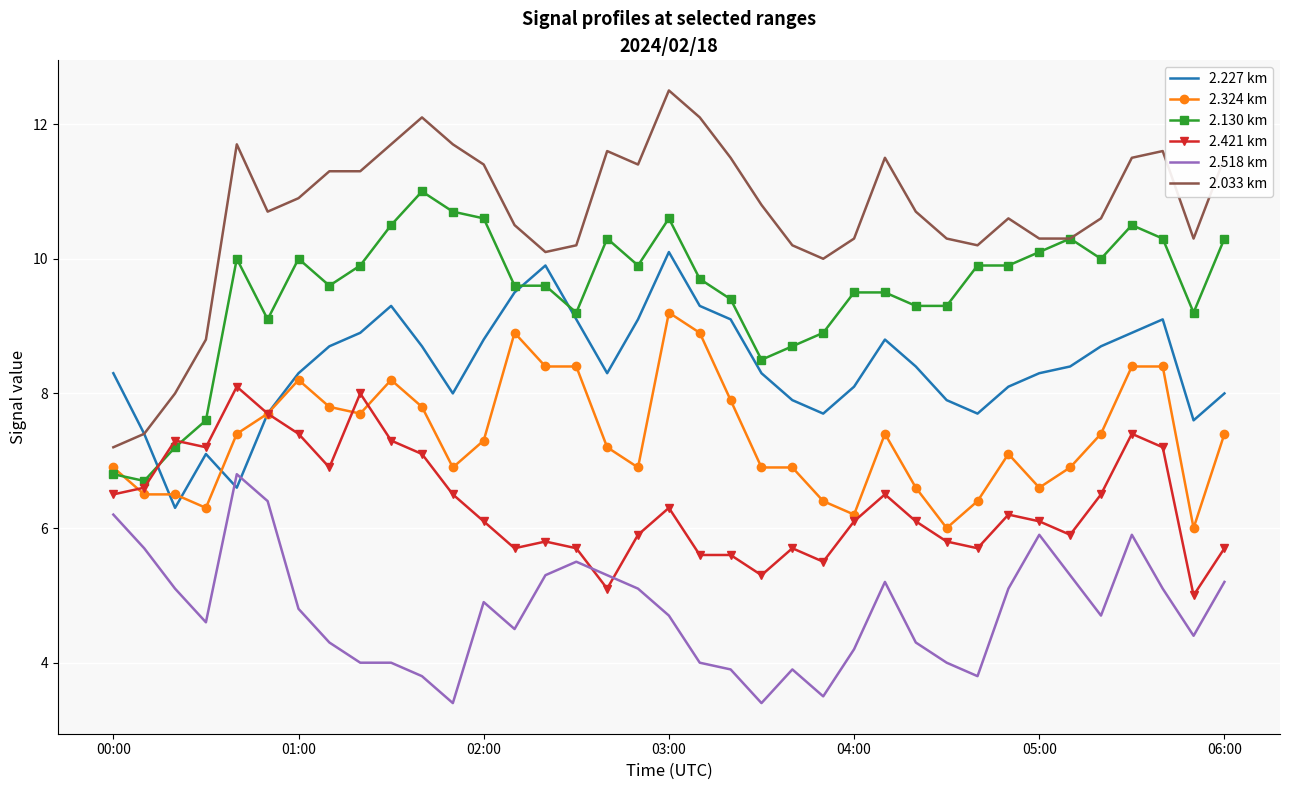

True or false: 2.324 km and 2.033 km cross at least once.

False